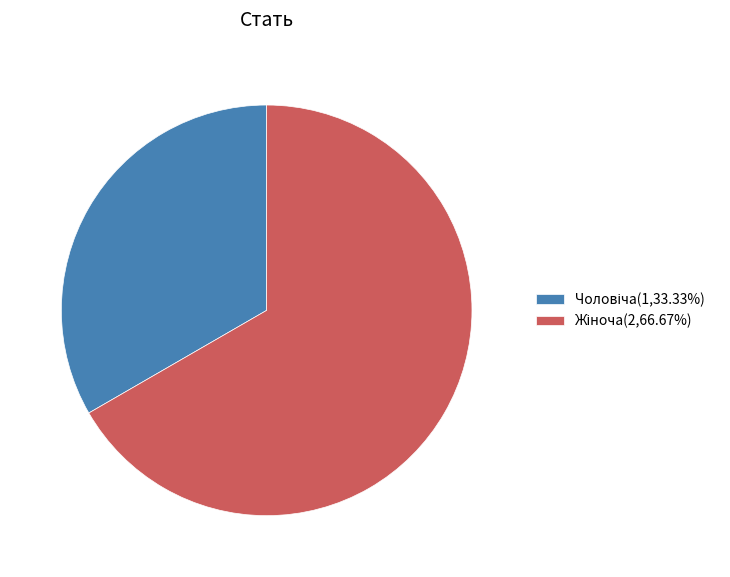

Is there a majority slice in this chart?

Yes